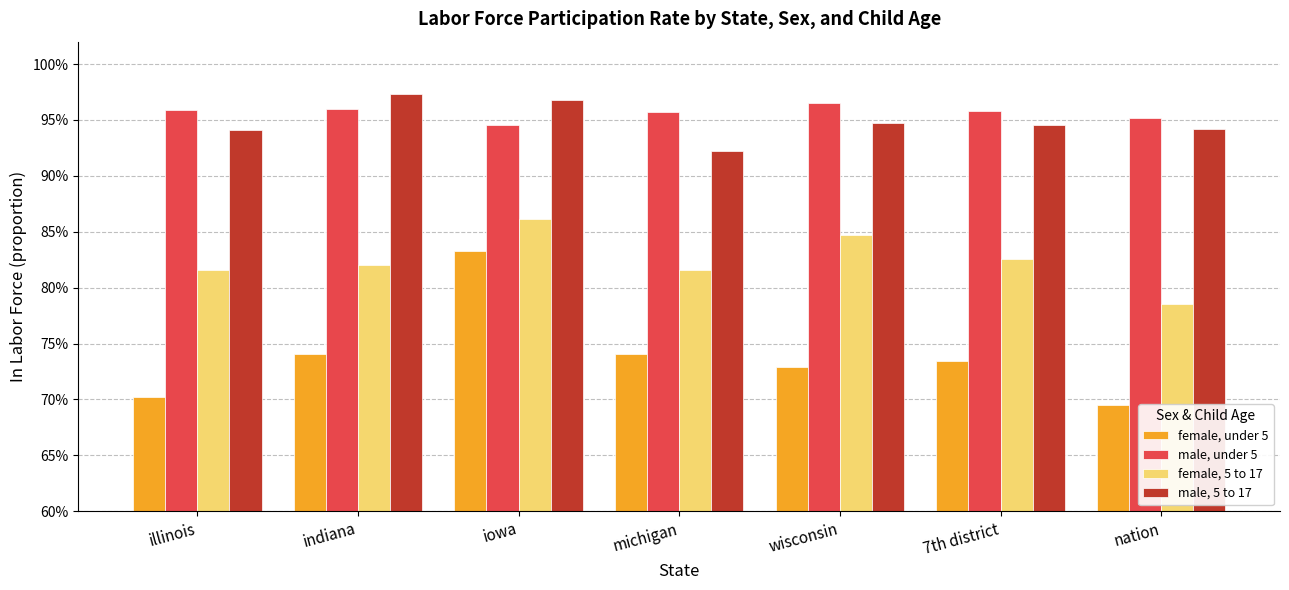

Are the bars grouped side by side (vs. stacked)?

Yes